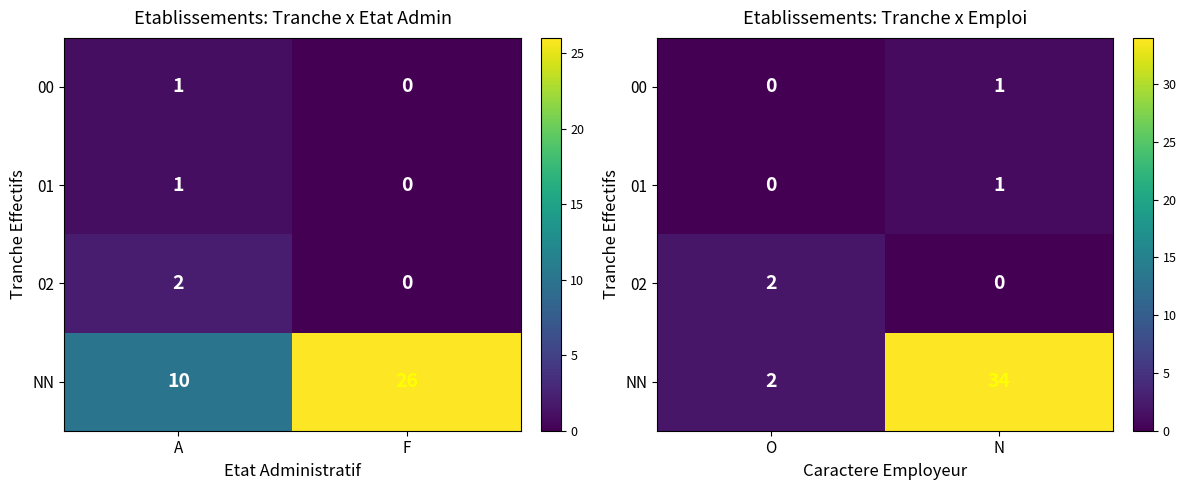

Between N and O, which is larger?

N